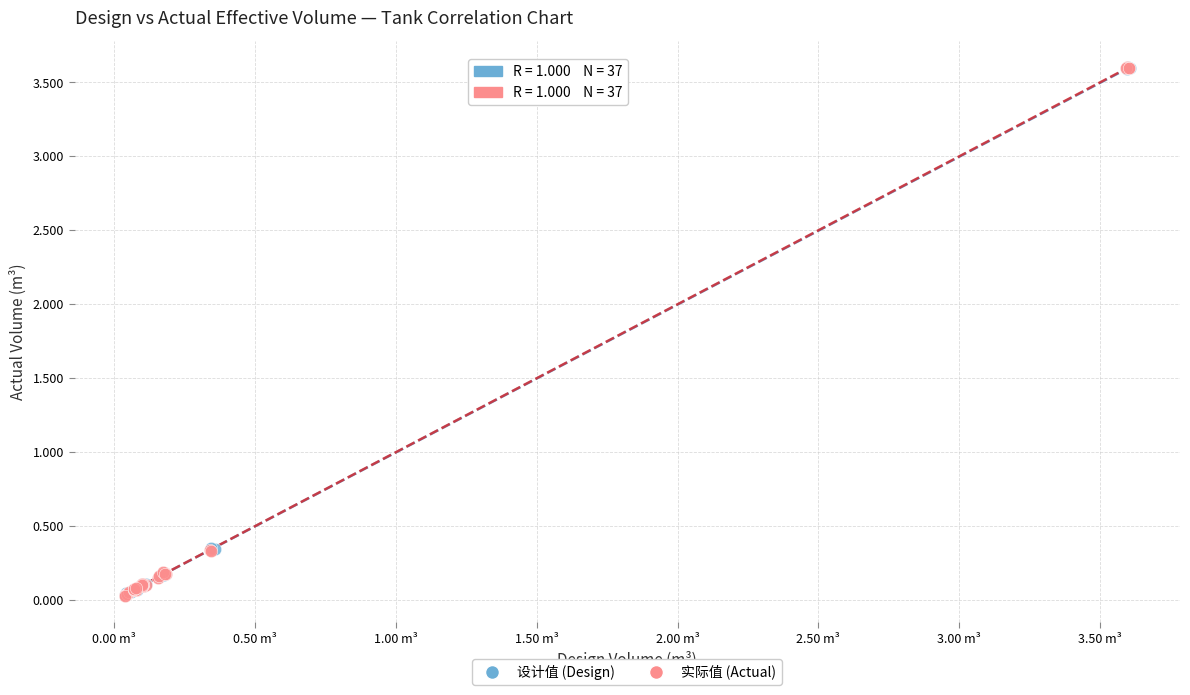

Which series has the largest Y range (max minus min)?

实际值 (Actual)